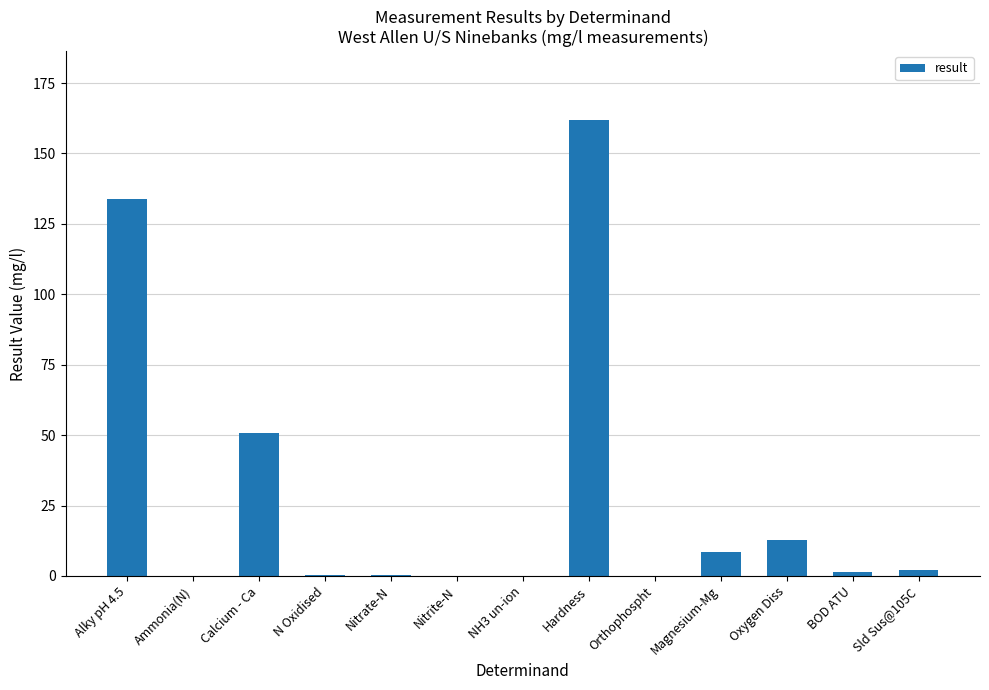

Which label corresponds to the largest value in the chart?

Hardness